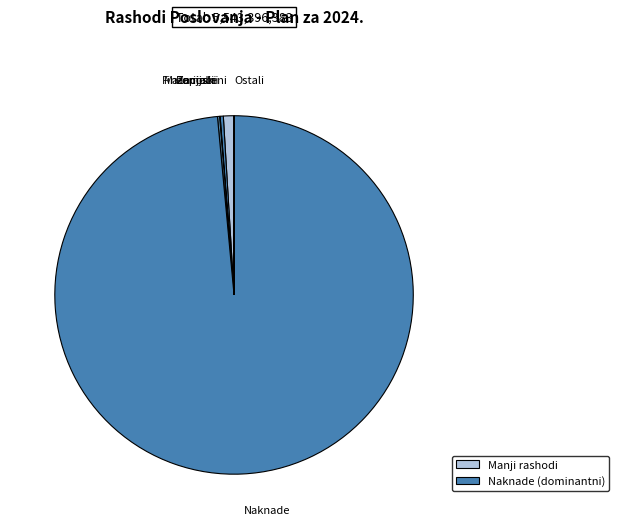

Which category has the biggest portion of the pie?

Naknade